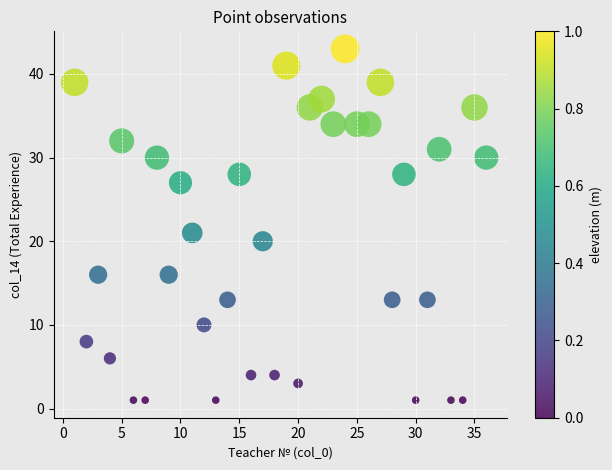

What is the range of X values (max minus min)?

35